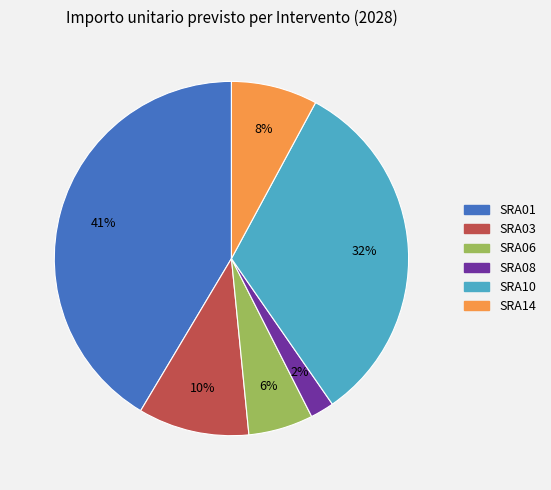

Between SRA08 and SRA06, which is larger?

SRA06